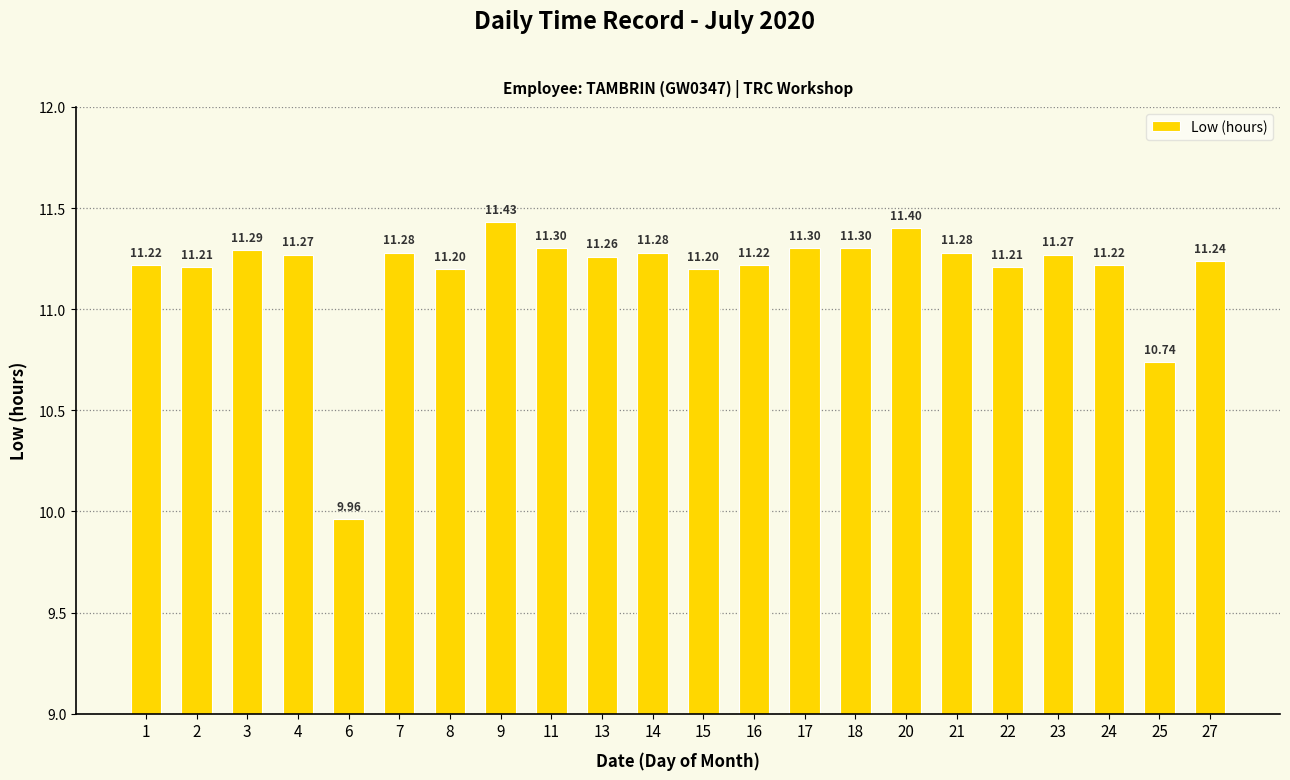

What is the sum of all values?

246.1